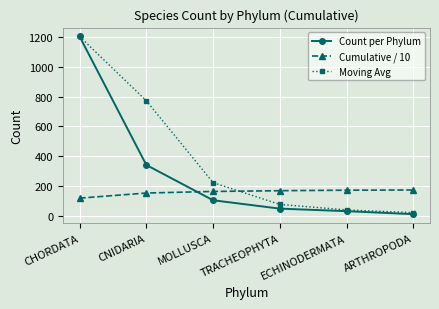

At MOLLUSCA, list the series in order from largest to smallest.

Moving Avg, Cumulative / 10, Count per Phylum